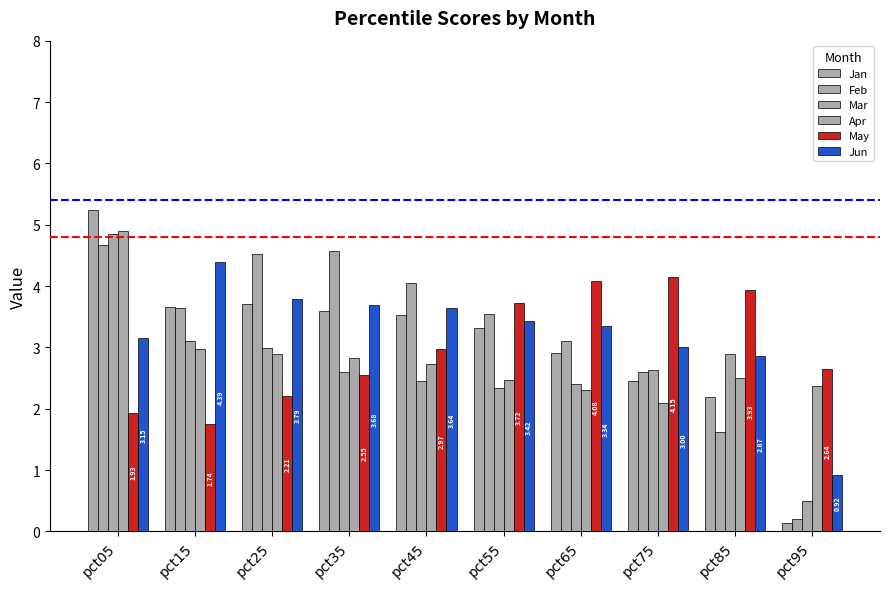

Reading left to right, list all the values displayed in this chart.

Jan: 5.2	3.6	3.7	3.6	3.5	3.3	2.9	2.5	2.2	0.1
Feb: 4.7	3.6	4.5	4.6	4.0	3.5	3.1	2.6	1.6	0.2
Mar: 4.8	3.1	3.0	2.6	2.5	2.3	2.4	2.6	2.9	0.5
Apr: 4.9	3.0	2.9	2.8	2.7	2.5	2.3	2.1	2.5	2.4
May: 1.9	1.7	2.2	2.6	3.0	3.7	4.1	4.2	3.9	2.6
Jun: 3.2	4.4	3.8	3.7	3.6	3.4	3.3	3.0	2.9	0.9